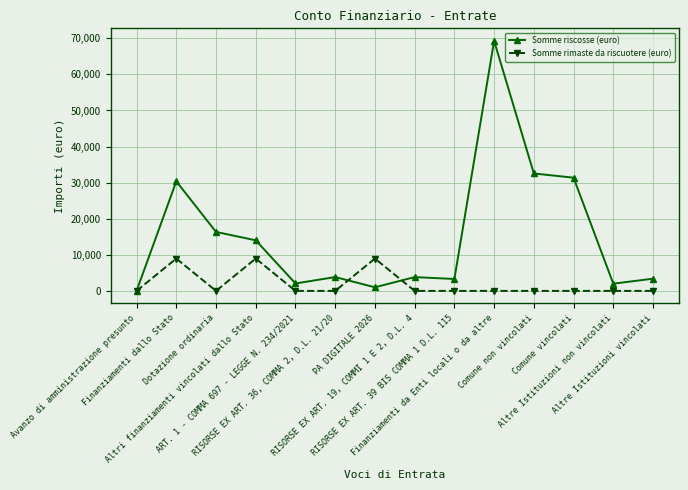

The Somme rimaste da riscuotere (euro) series shows 0.0 at ART. 1 - COMMA 697 - LEGGE N. 234/2021. True or false?

True